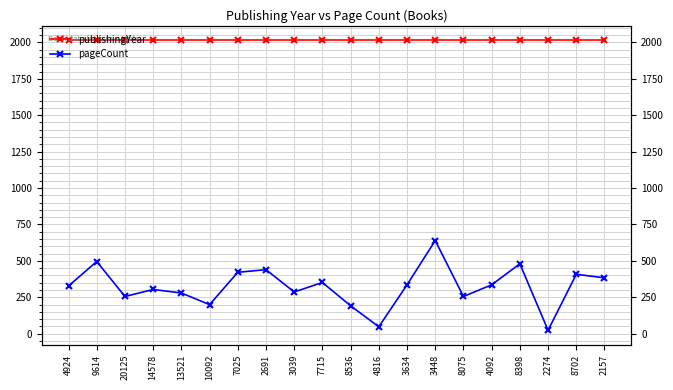

Which series has the widest spread of values?

pageCount